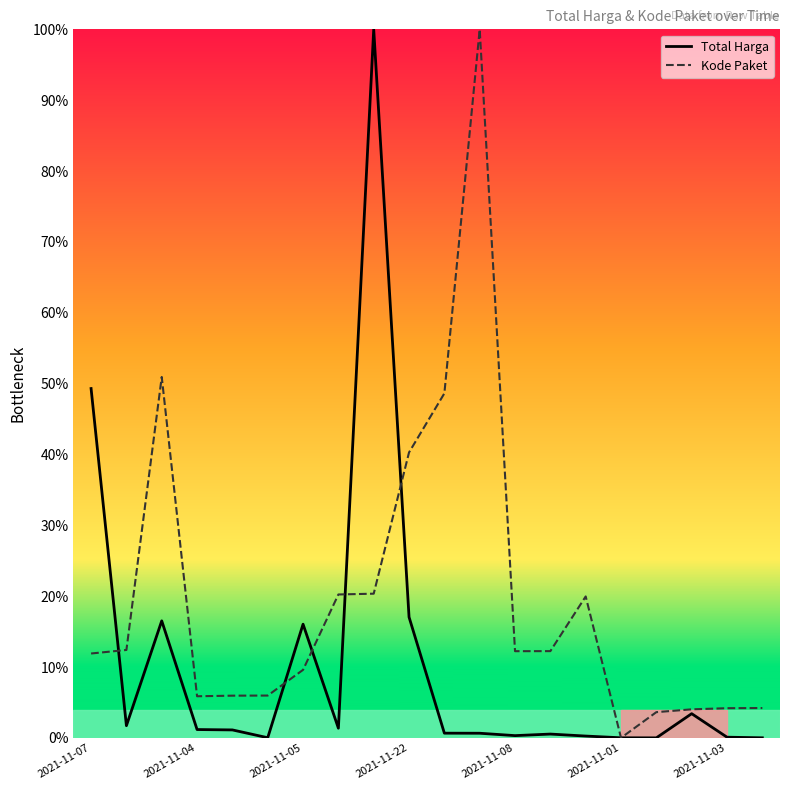

List the series in order of their peak value, lowest first.

Total Harga, Kode Paket